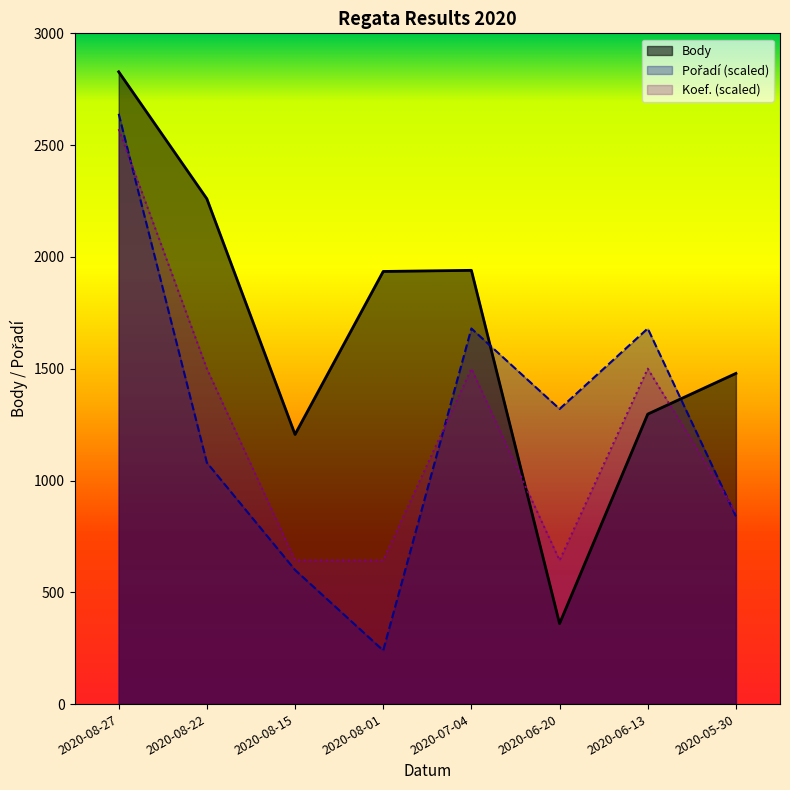

What is the sum of the values at 2020-08-15 and 2020-08-27?

4034